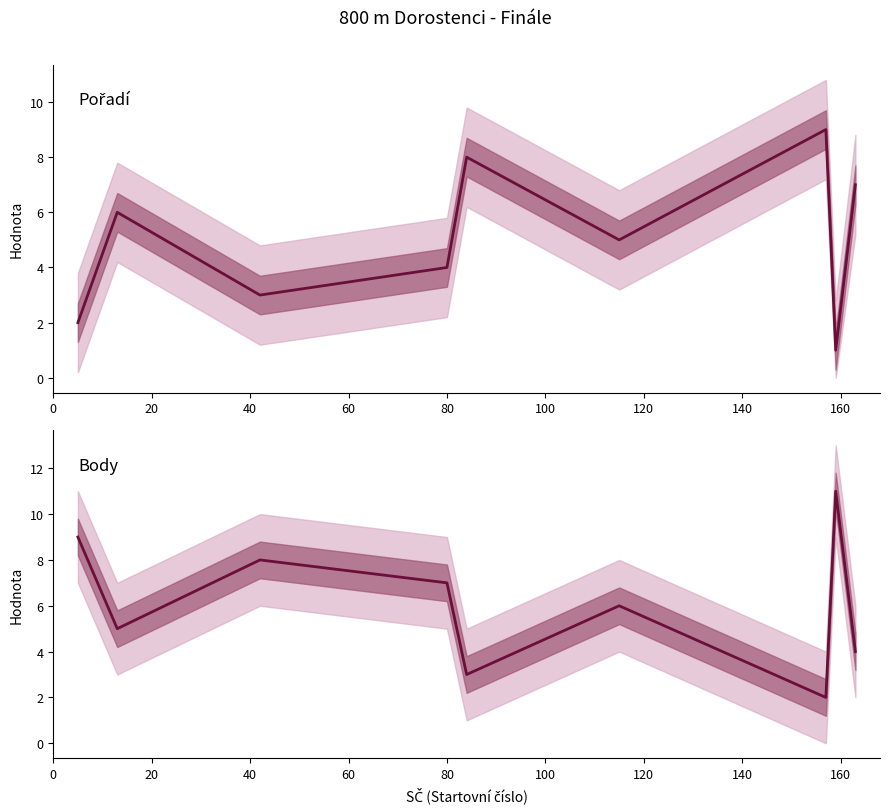

How many times do Body and Pořadí cross each other?

7